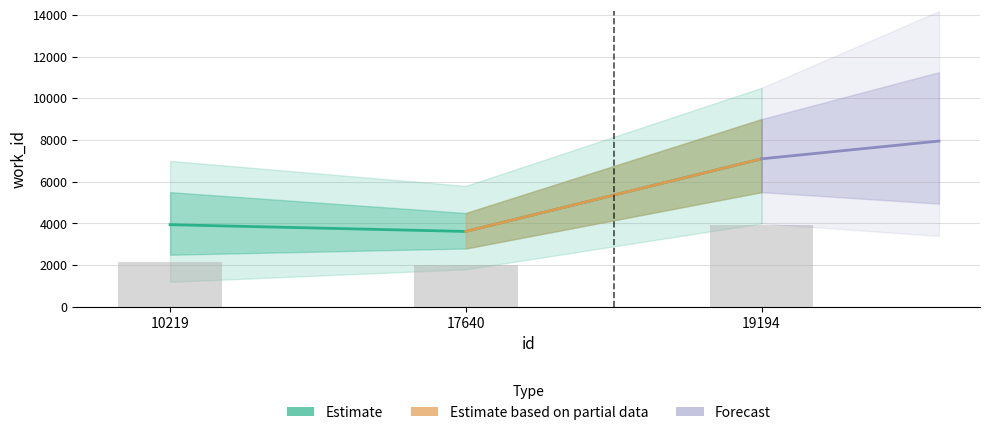

Does the chart contain any negative values?

No